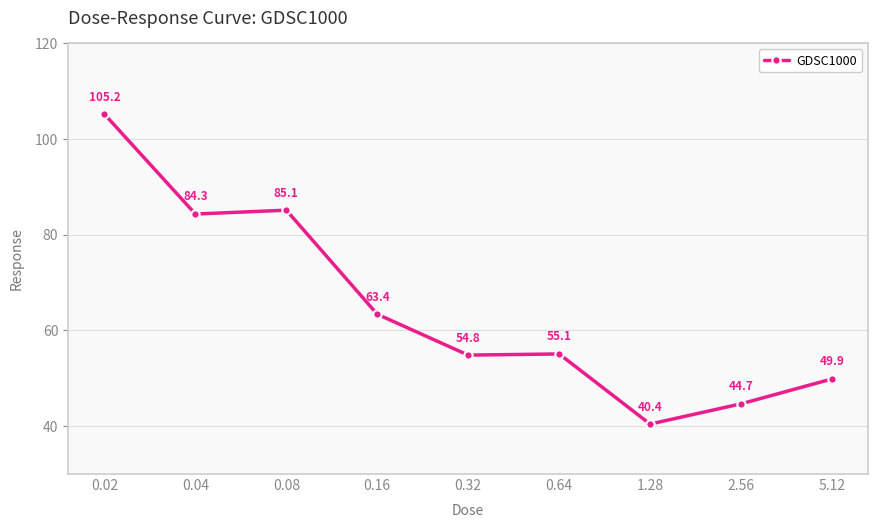

What is the smallest value displayed?

40.4